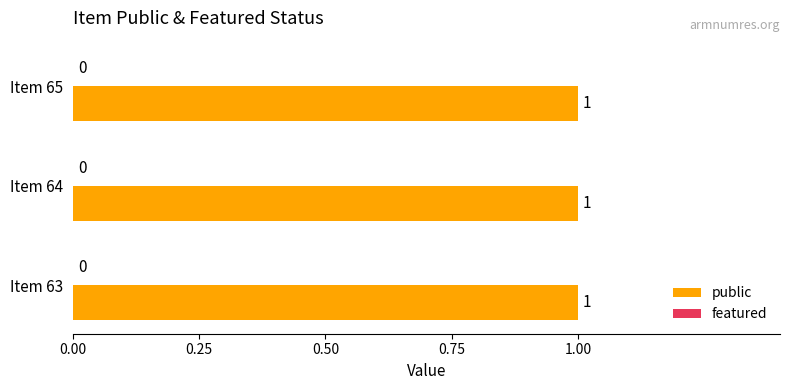

Rank the series at 65 from lowest to highest value.

featured, public